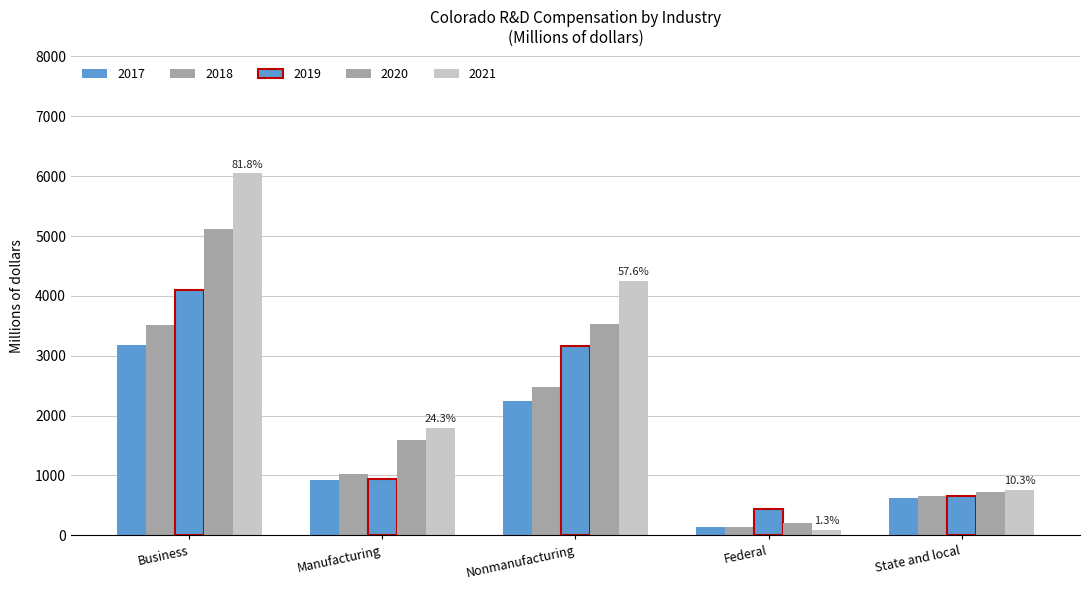

How many bars are there in total?

25